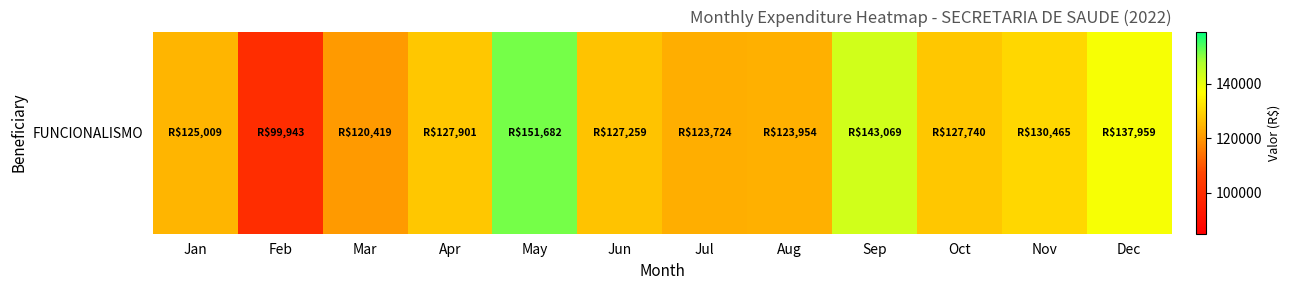

What is the difference between the values at Sep and Dec?

5109.6